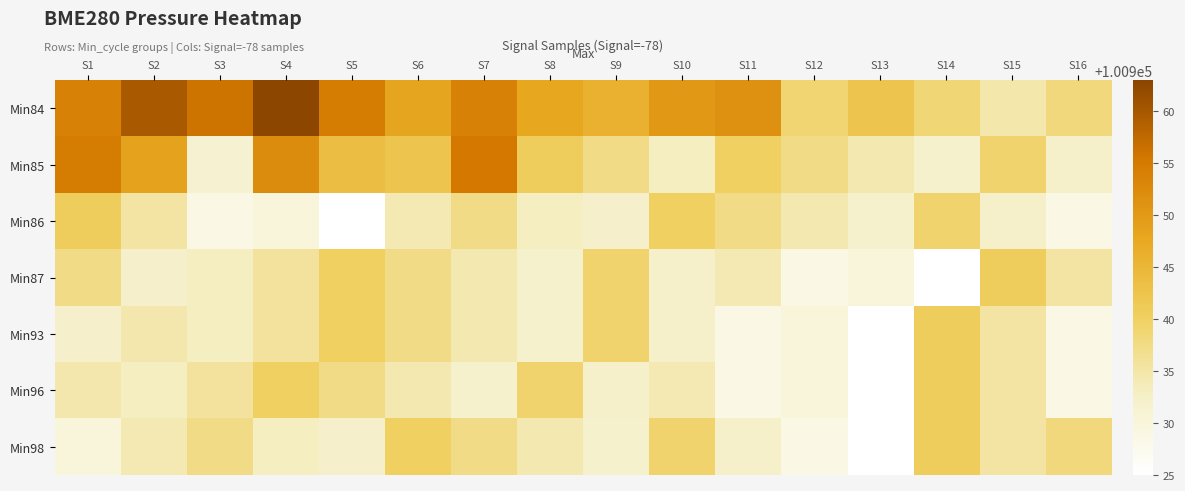

At which category is the sum across all series the highest?

S4